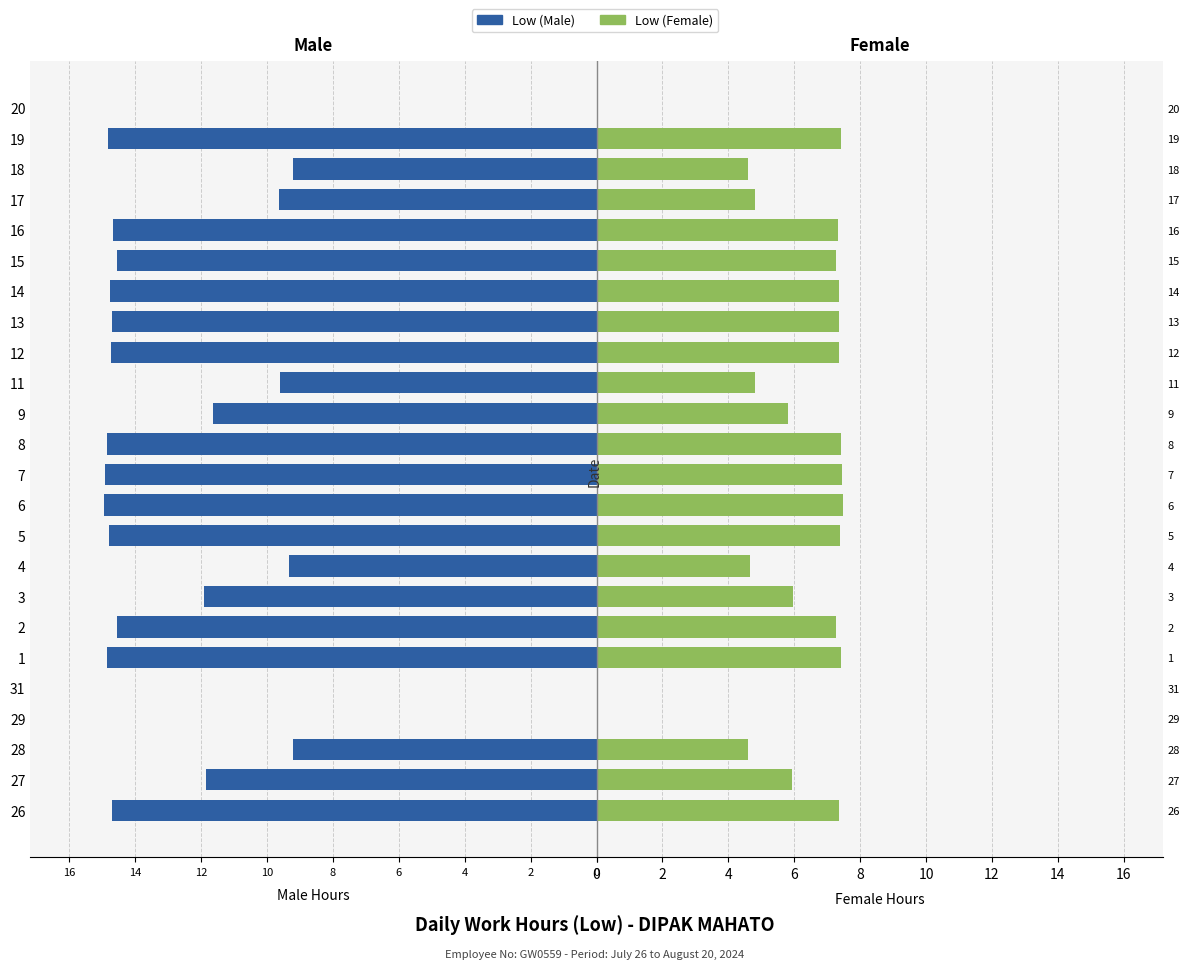

How many series are shown in this chart?

2